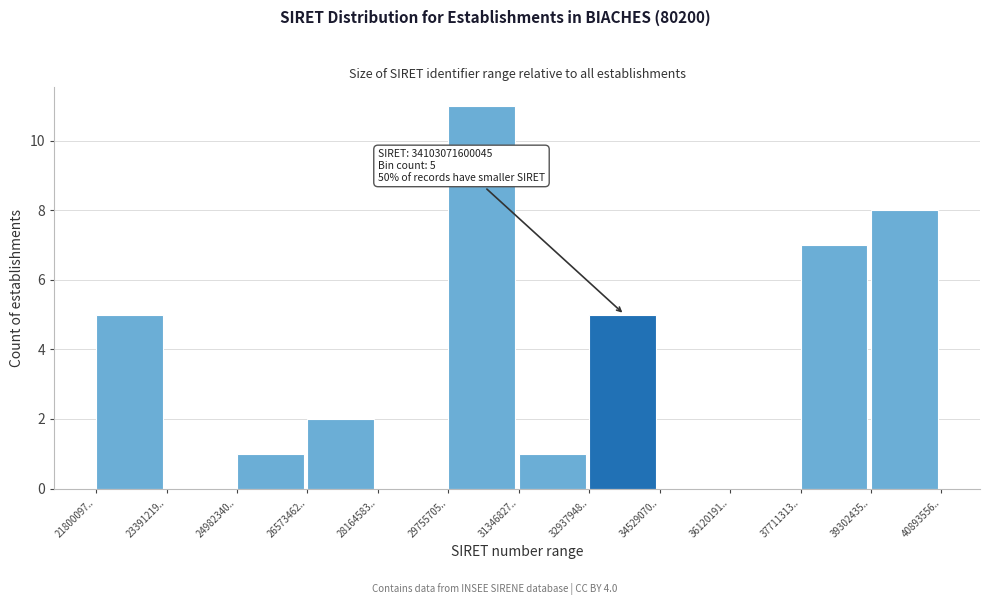

Reading right to left, extract all data points from this chart.

39302435..=8	37711313..=7	36120191..=0	34529070..=0	32937948..=5	31346827..=1	29755705..=11	28164583..=0	26573462..=2	24982340..=1	23391219..=0	21800097..=5